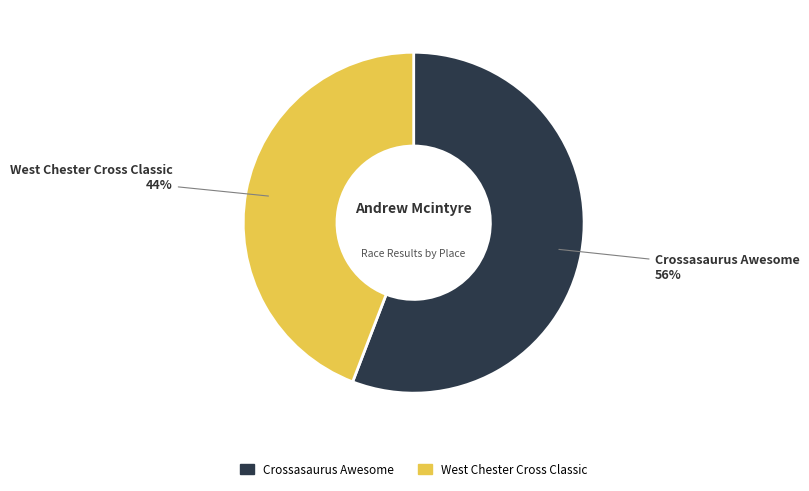

Which has a higher value, Crossasaurus Awesome or West Chester Cross Classic?

Crossasaurus Awesome